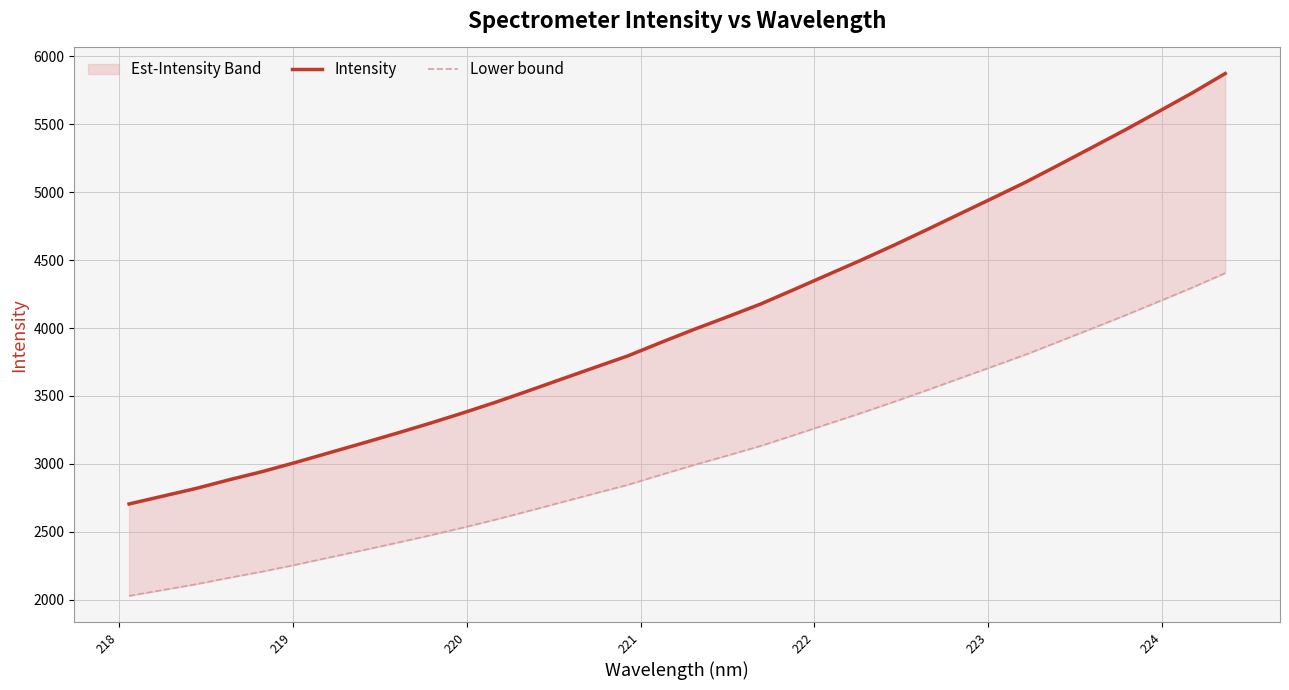

True or false: Intensity and Lower bound cross at least once.

False